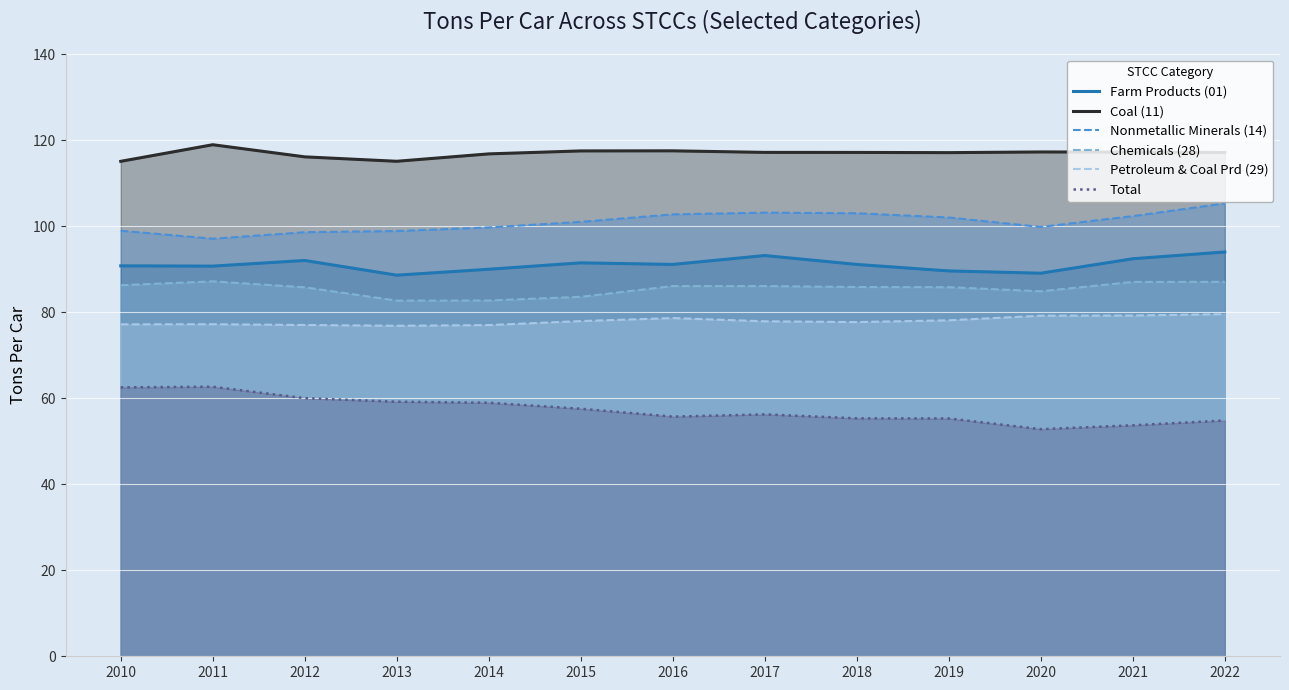

How many values in the Farm Products (01) series are below 91?

6